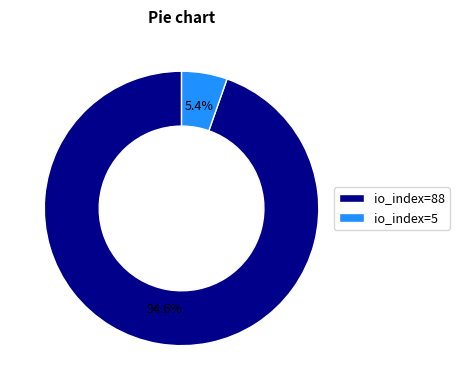

Which slice represents more than half of the pie?

io_index=88